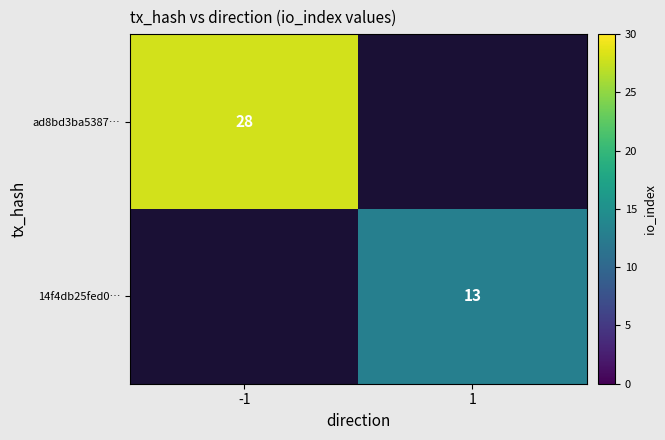

The 14f4db25fed0… series shows 13 at 1. True or false?

True